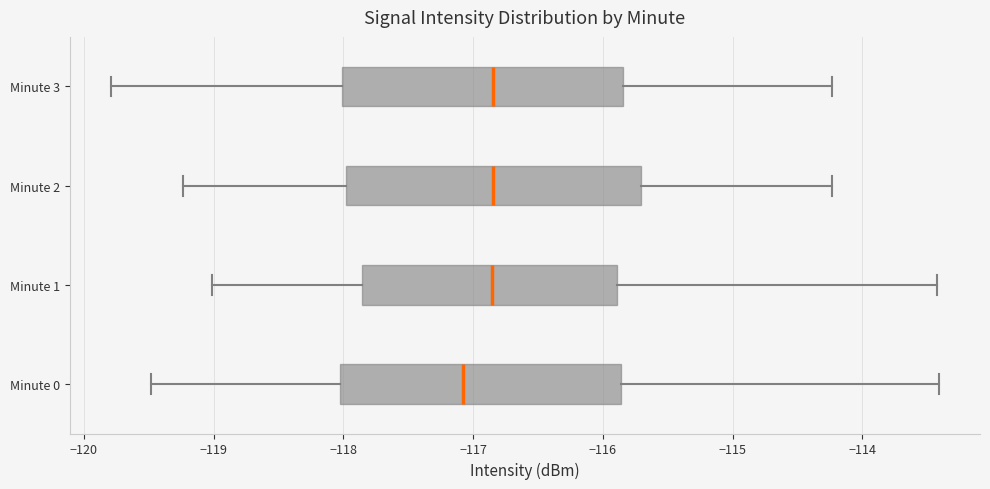

Reading bottom to top, read every box against the x-axis: the position of its median line, the range the box covers, and the ends of its whiskers. The values are not printed on the chart, so give them approximately, as read against the axis.

Minute 0: median -117.1, box -118.0 to -115.9, whiskers -119.5 to -113.4
Minute 1: median -116.9, box -117.9 to -115.9, whiskers -119.0 to -113.4
Minute 2: median -116.8, box -118.0 to -115.7, whiskers -119.2 to -114.2
Minute 3: median -116.8, box -118.0 to -115.8, whiskers -119.8 to -114.2